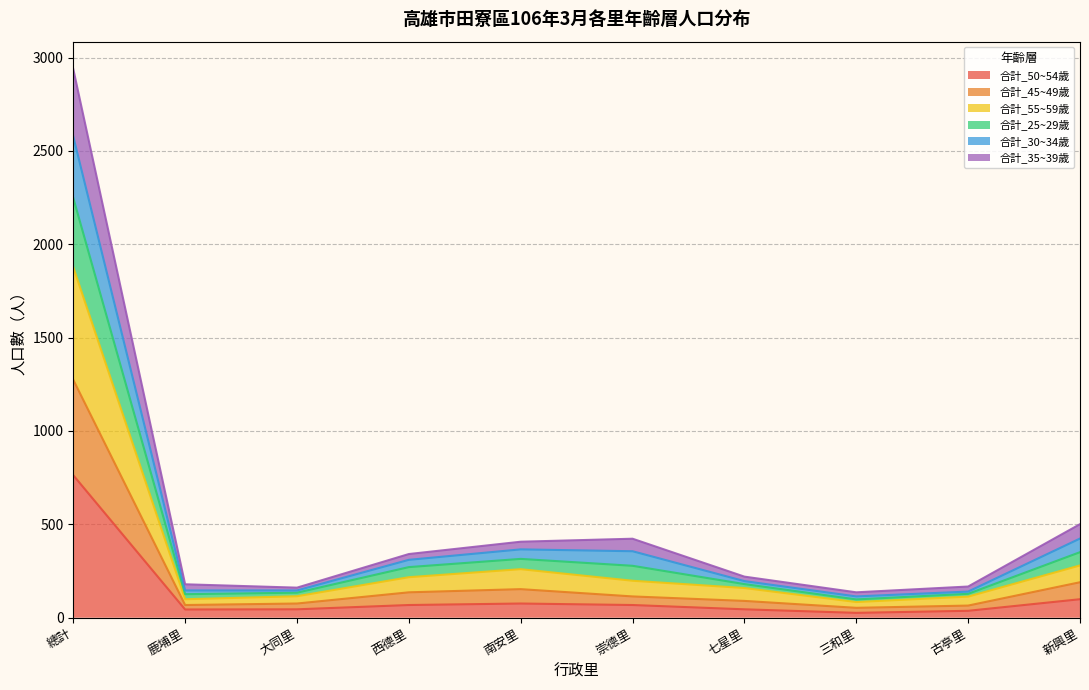

At how many categories does at least one series exceed 704?

1